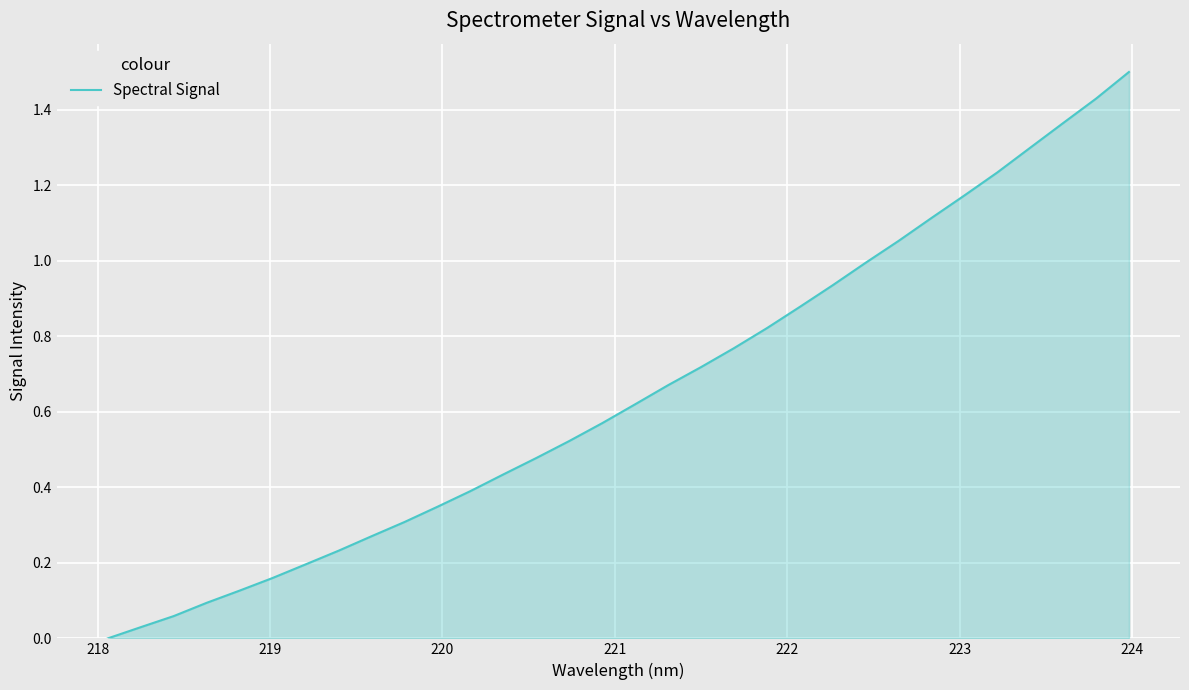

Does the chart display data point markers on the line(s)?

No